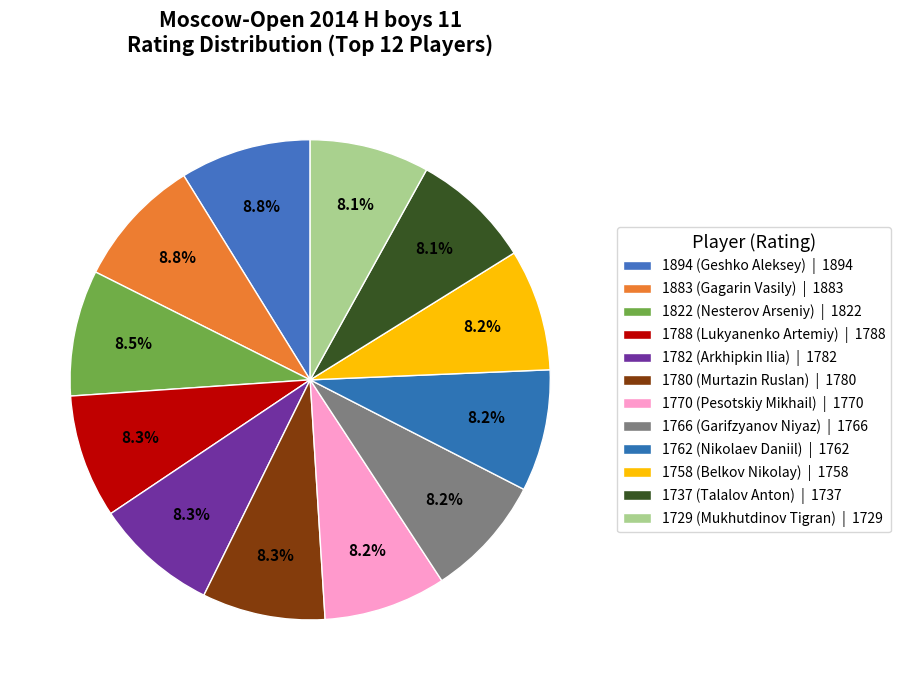

Which category has the smallest portion of the pie?

1729 (Mukhutdinov Tigran)